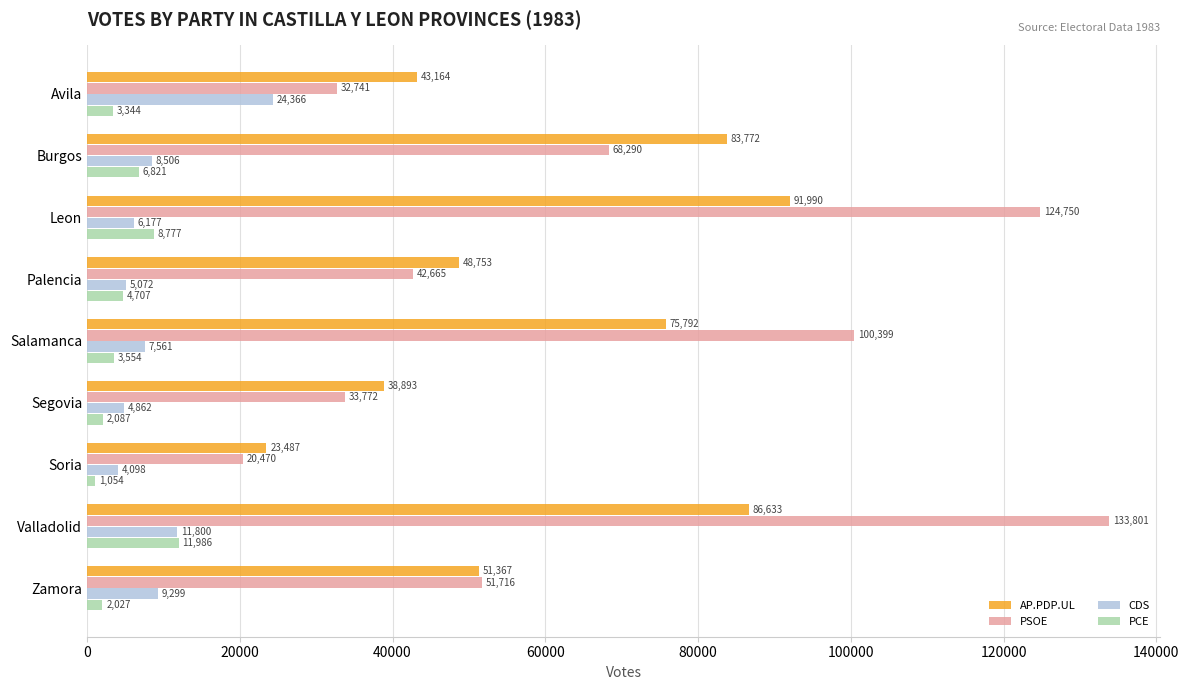

What is the sum of the PSOE values at Zamora and Leon?

176466